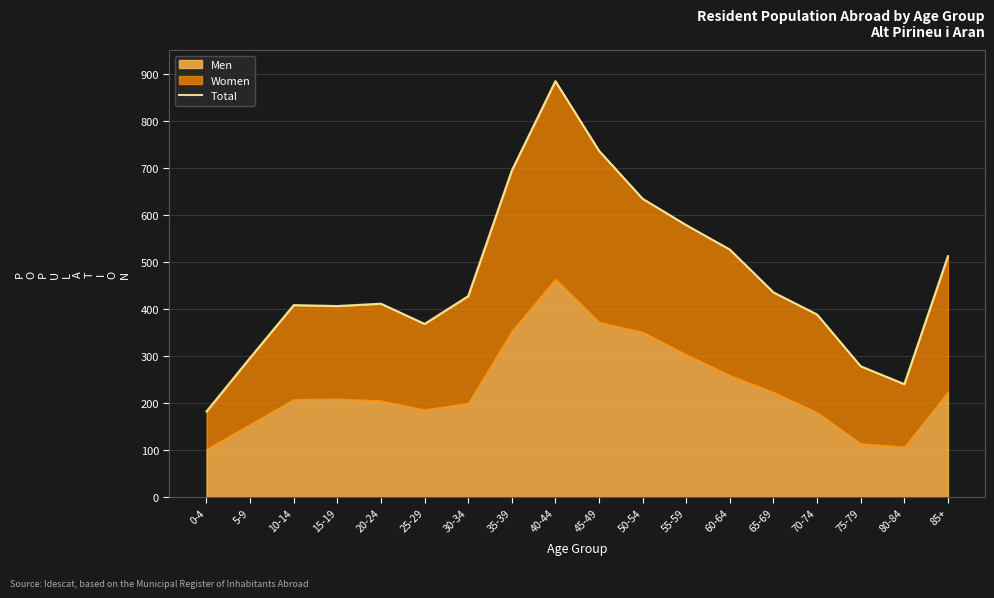

What is the label of the 13th point from the right?

25-29